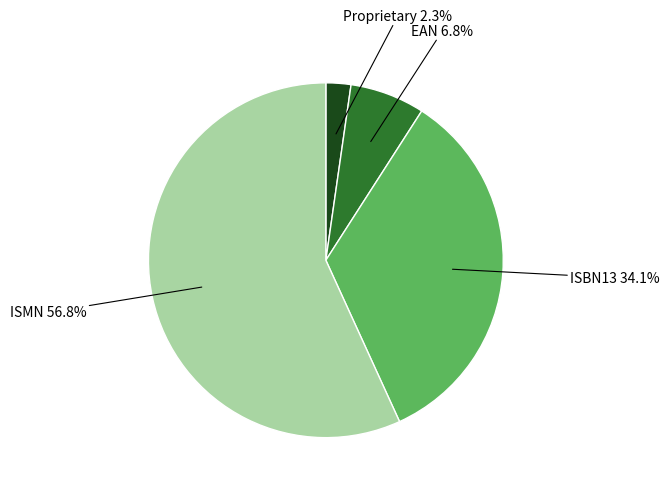

Is there a majority slice in this chart?

Yes